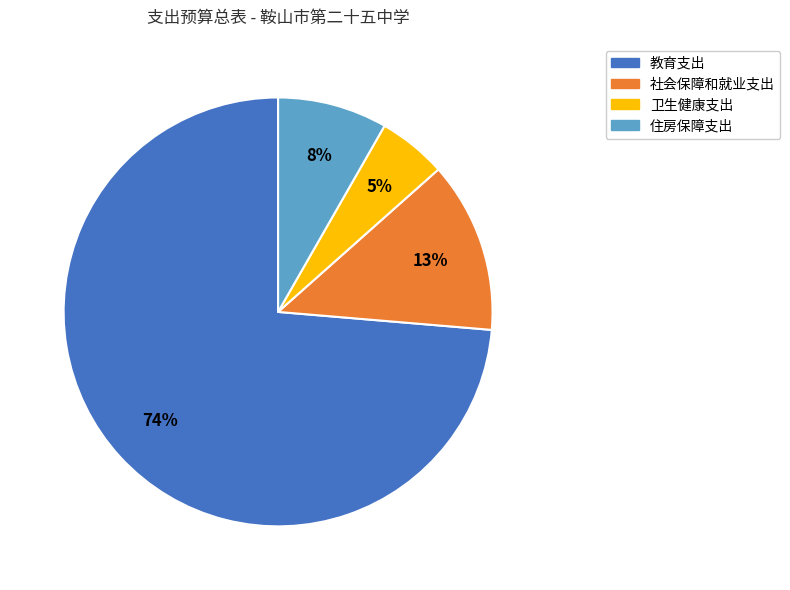

Does any single category account for the majority?

Yes